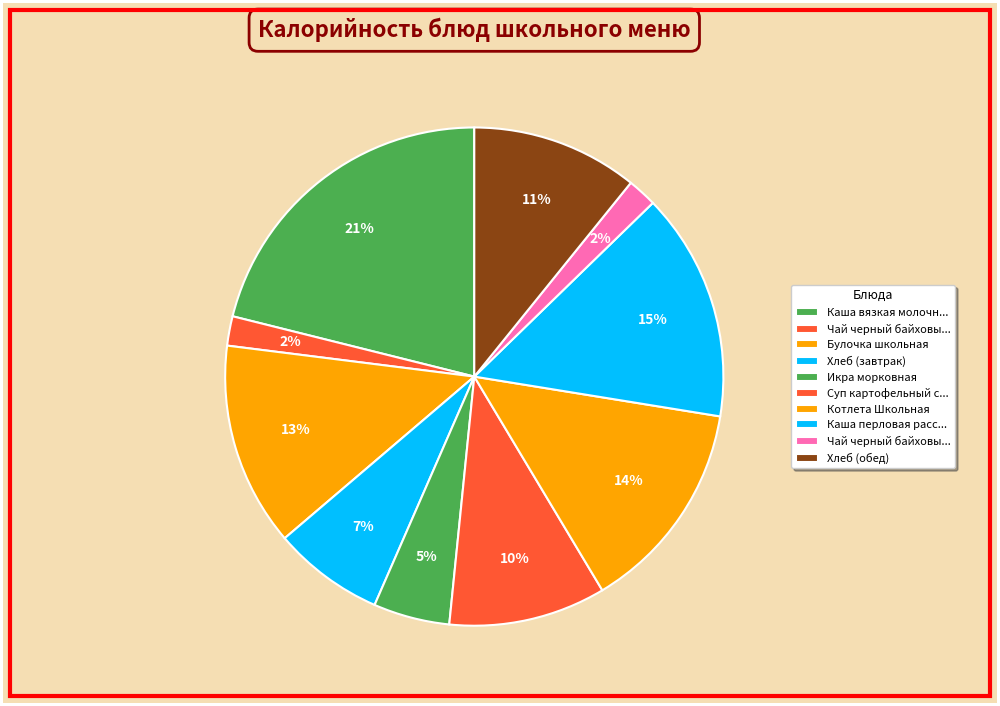

How many segments does this pie chart have?

10